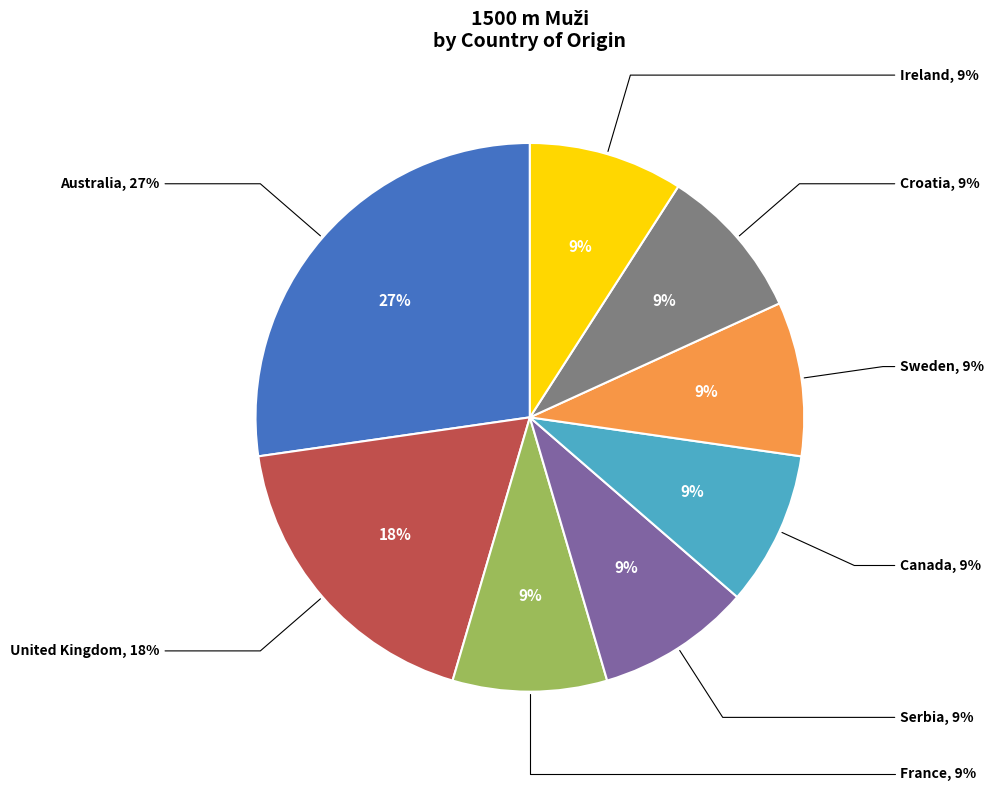

What is the largest slice in the pie chart?

Australia